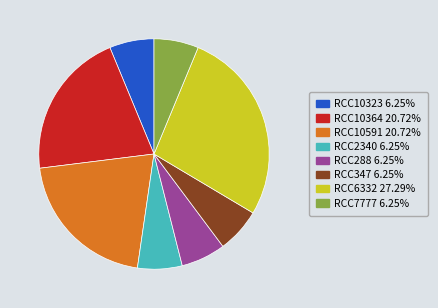

Combined, do RCC288 and RCC10364 account for over 50%?

No